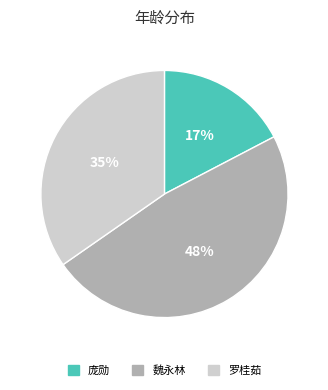

True or false: 罗桂茹 accounts for 29% of the total.

False